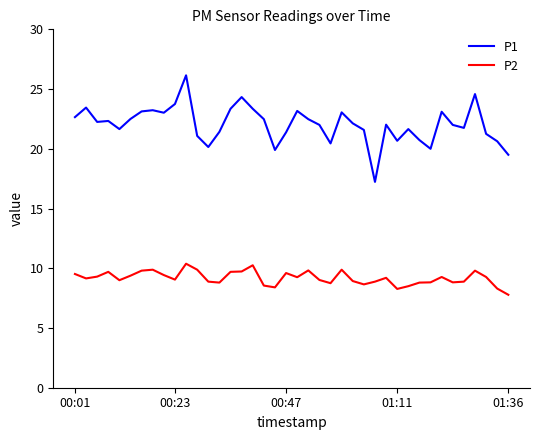

True or false: P2 and P1 intersect in this chart.

False